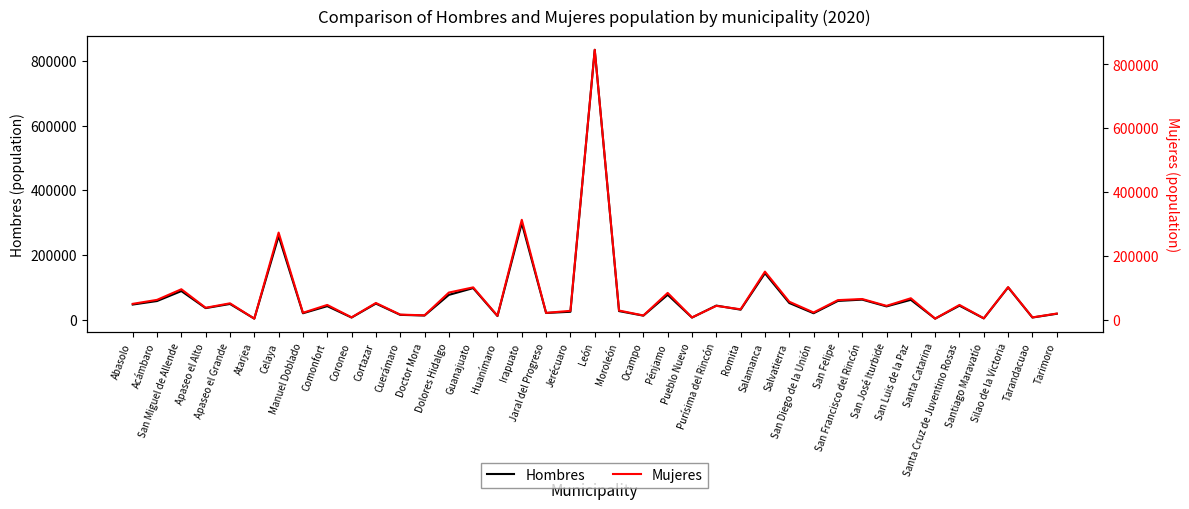

True or false: Hombres has a value of 1142281 at León.

False